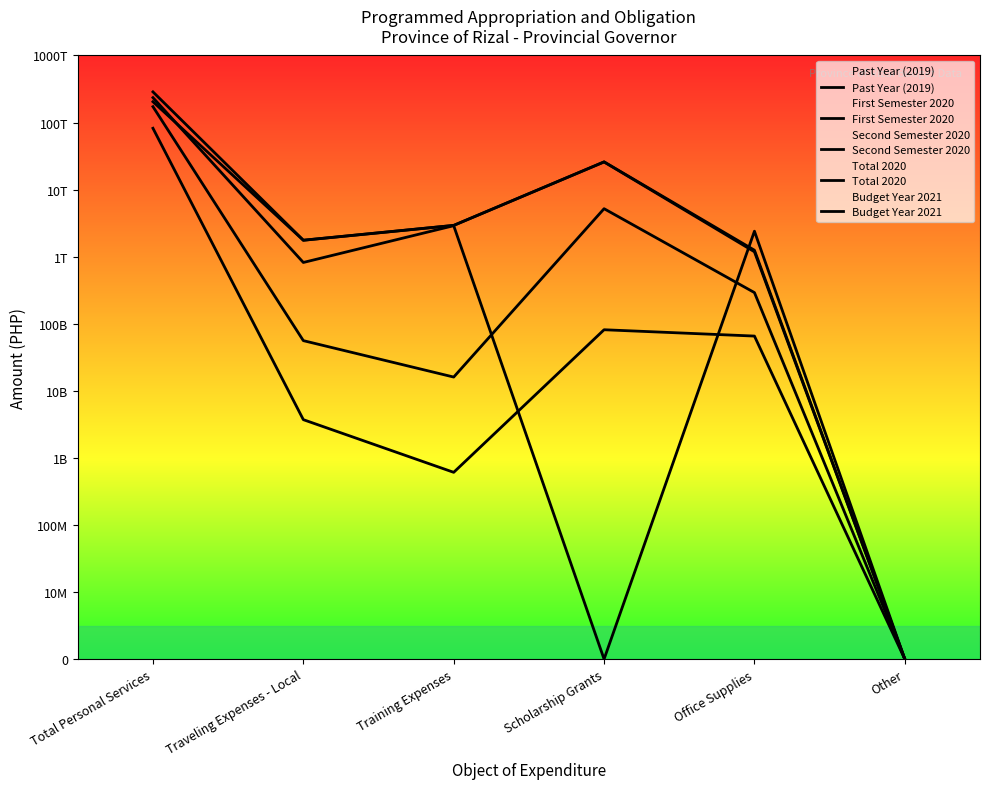

Is it true that Total 2020 equals 10.6 at Scholarship Grants?

False